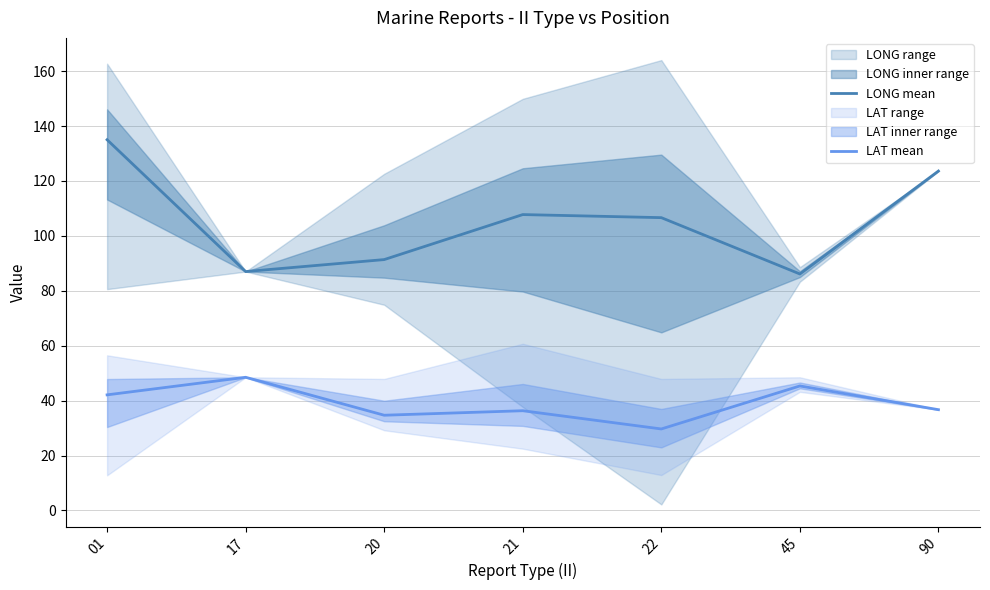

Where is the first local minimum for LONG mean?

17